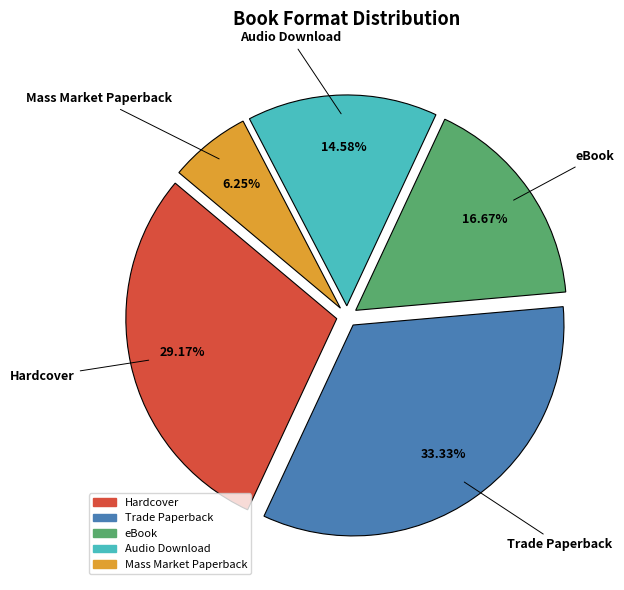

How many segments does this pie chart have?

5